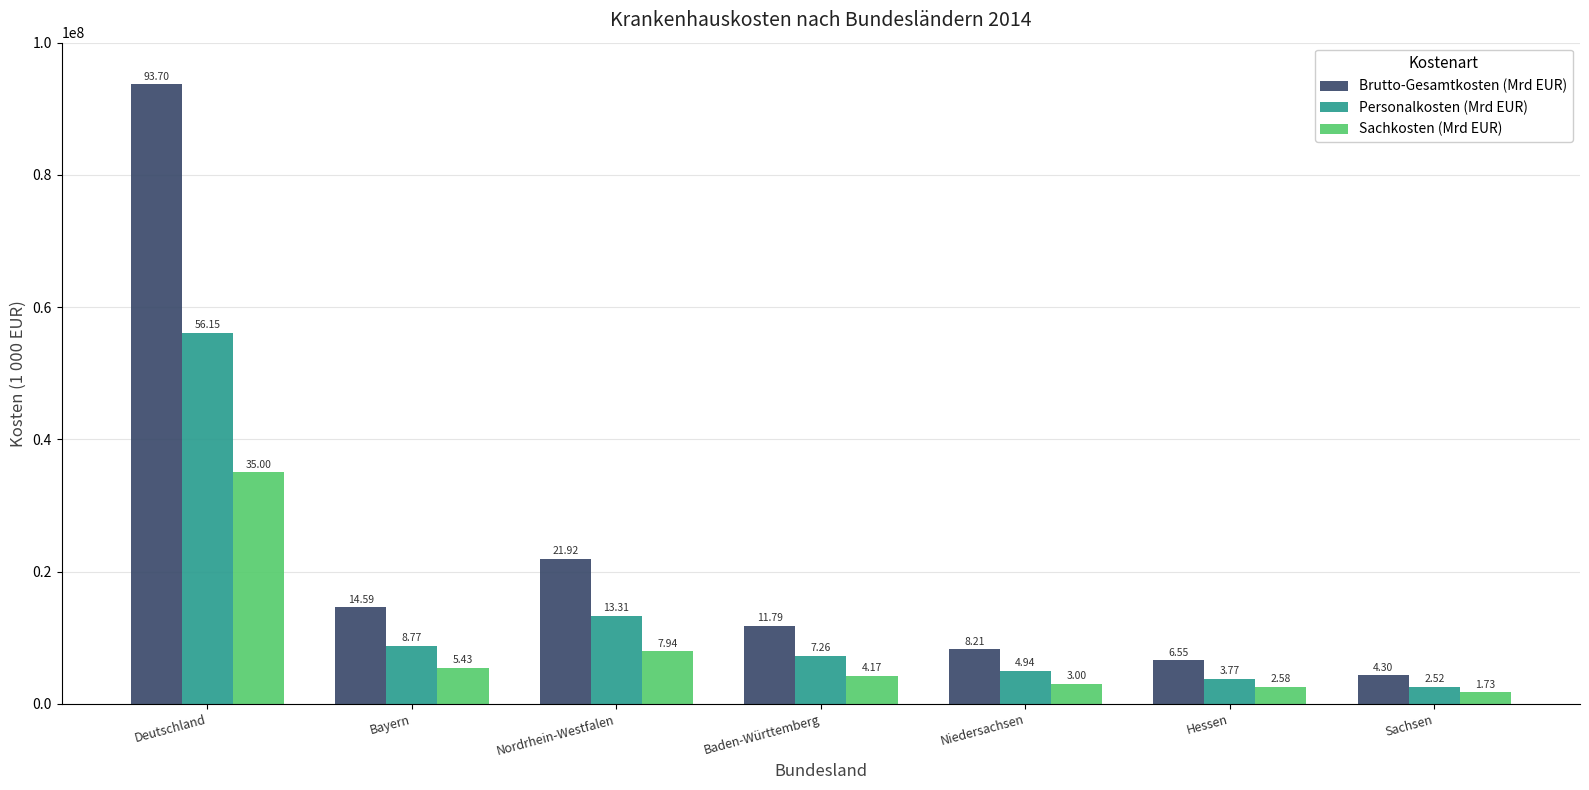

Reading left to right, extract all data points from this chart.

Brutto-Gesamtkosten (Mrd EUR): 93701478.5	14592078.9	21919853.2	11793807.7	8210660.9	6545732.7	4302997.2
Personalkosten (Mrd EUR): 56152134.2	8770325.5	13313646.5	7255058.5	4939725.0	3772311.4	2519446.0
Sachkosten (Mrd EUR): 34998157.8	5430561.2	7935802.8	4171417.8	3003216.5	2583884.4	1732270.4